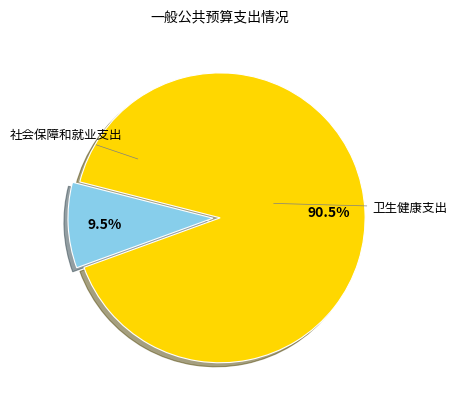

Rank the categories by value from lowest to highest.

社会保障和就业支出, 卫生健康支出